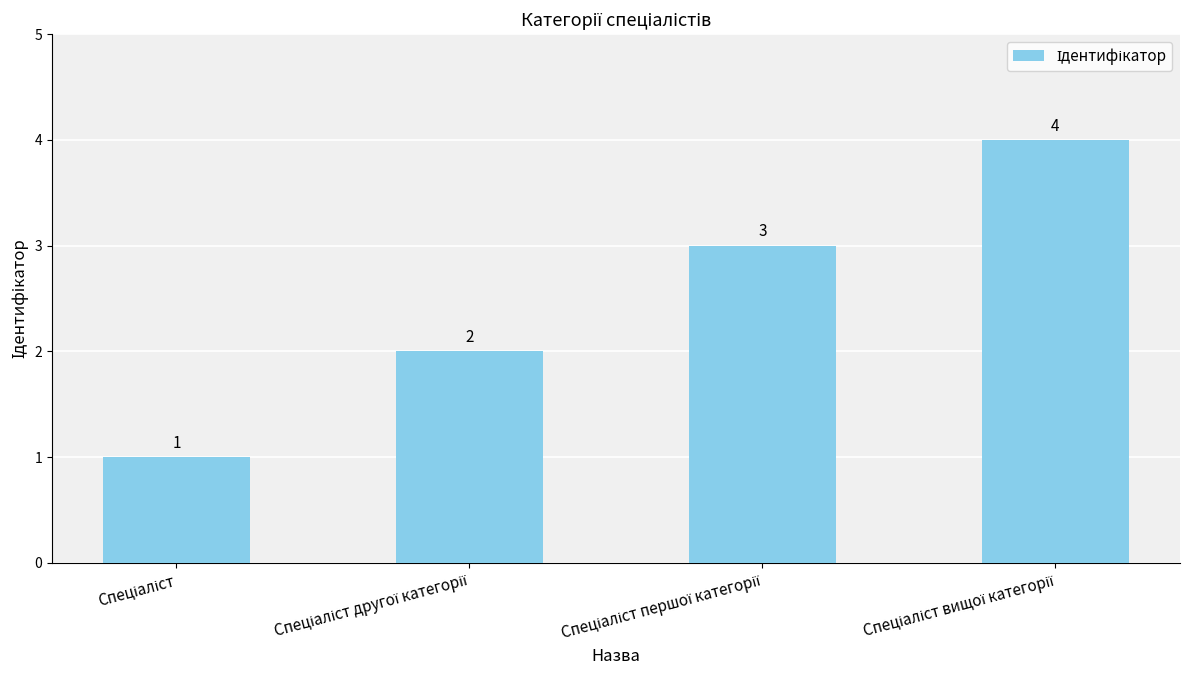

Count the values in the range 2 to 4.

3